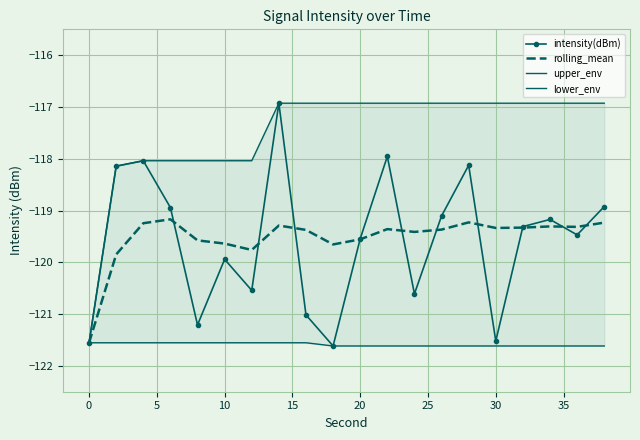

What is the sum of all upper_env values?

-2349.9